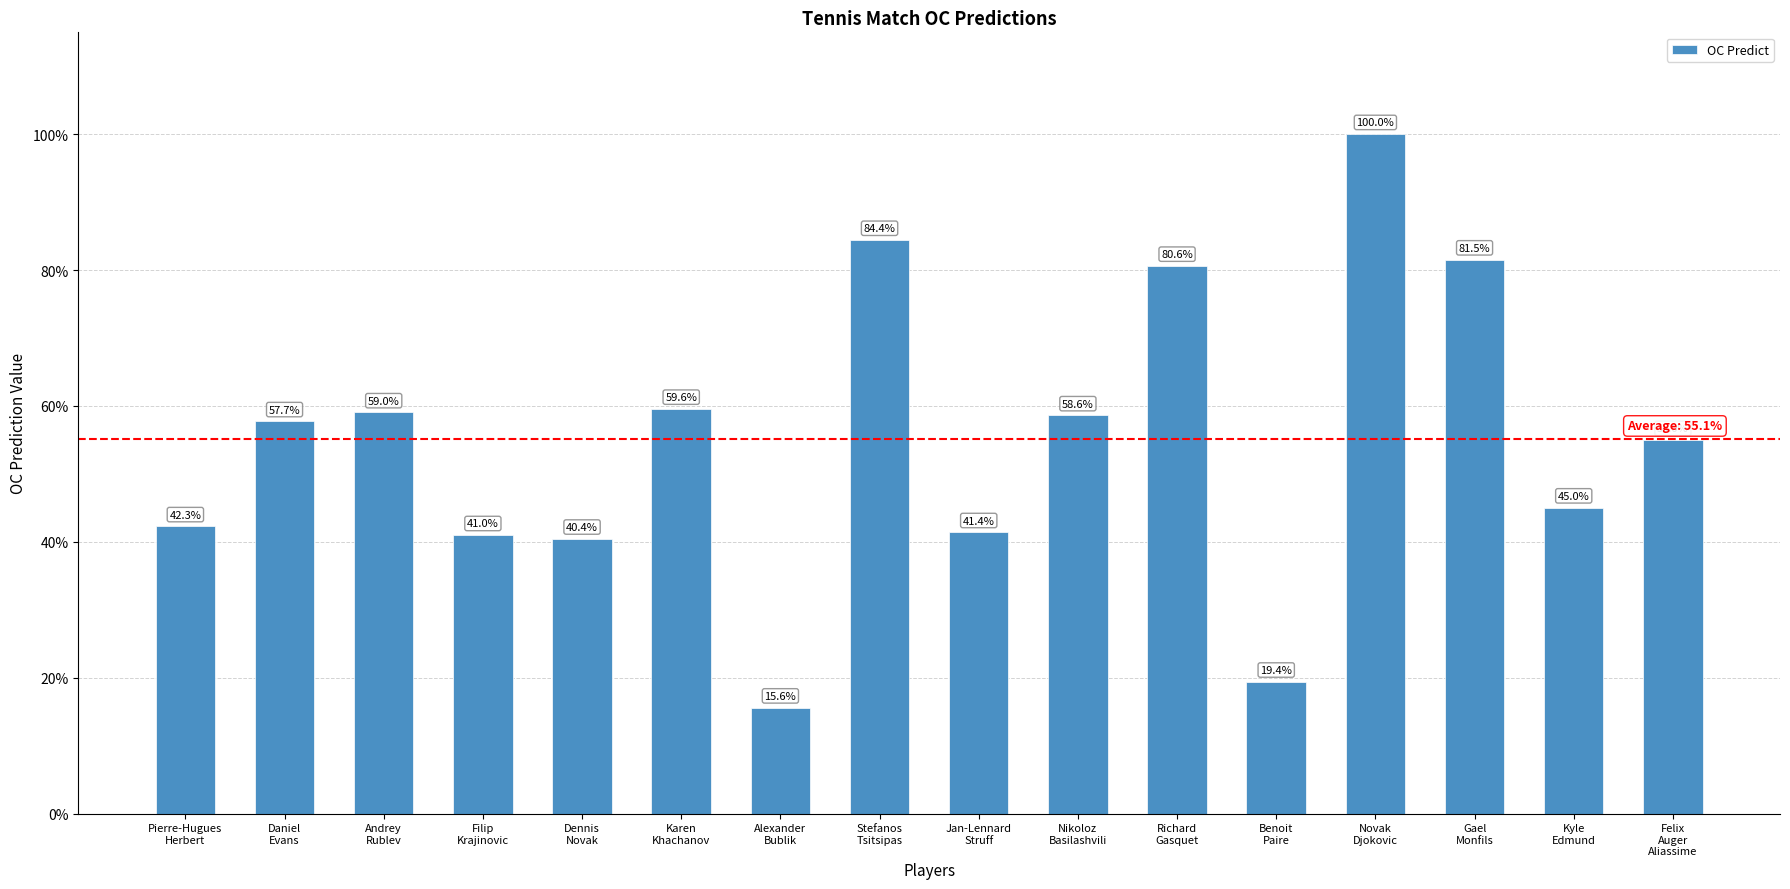

What is the label of the 1st bar from the right?

Felix
Auger
Aliassime